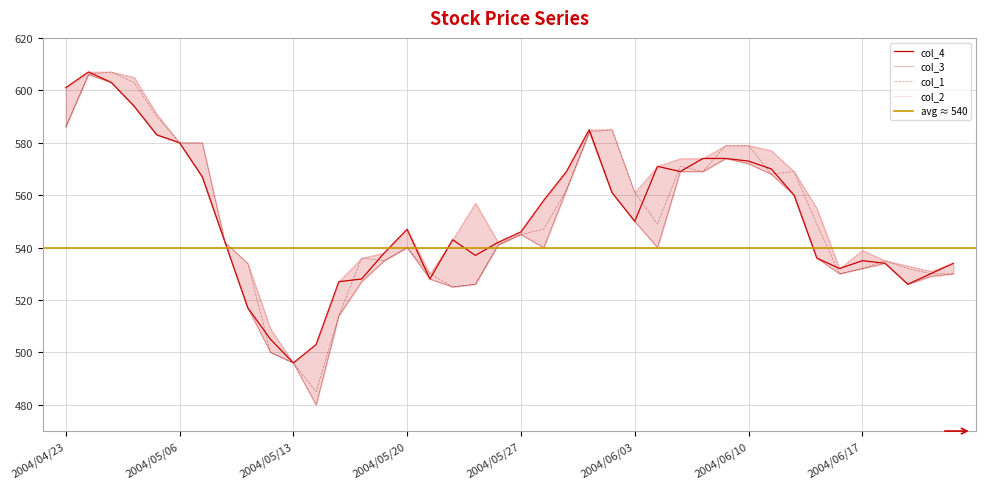

True or false: col_1 has a value of 540 at 2004/05/20.

True